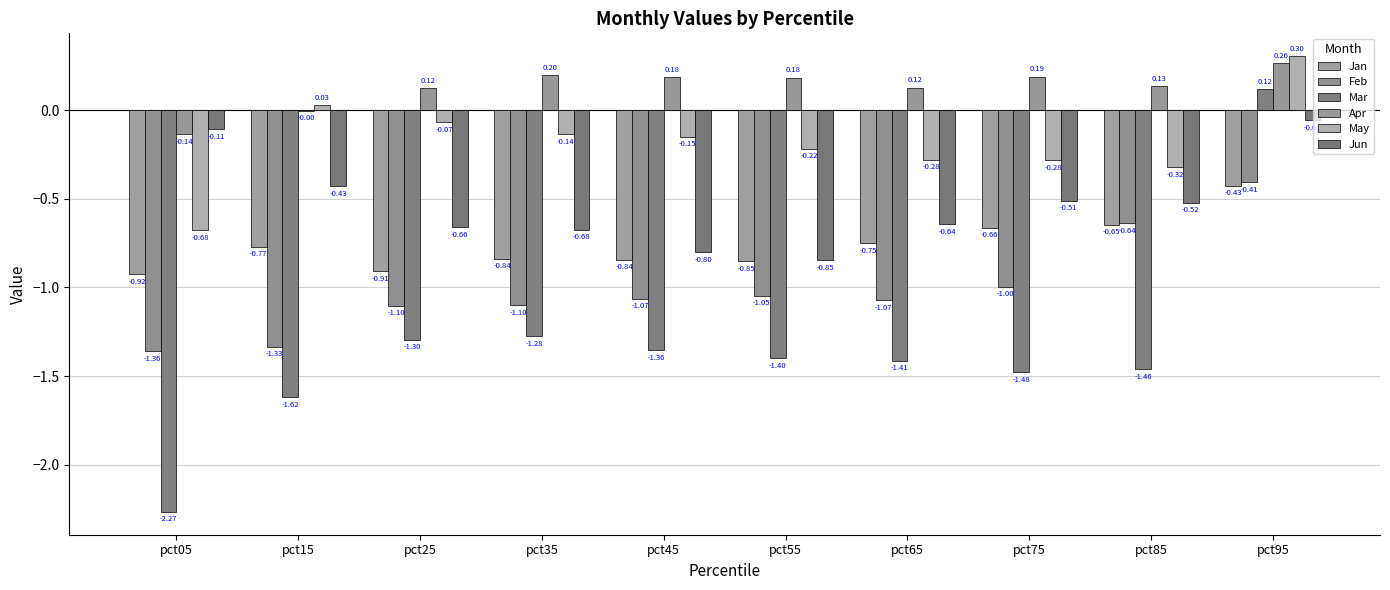

Which category has the highest value across all series?

pct95